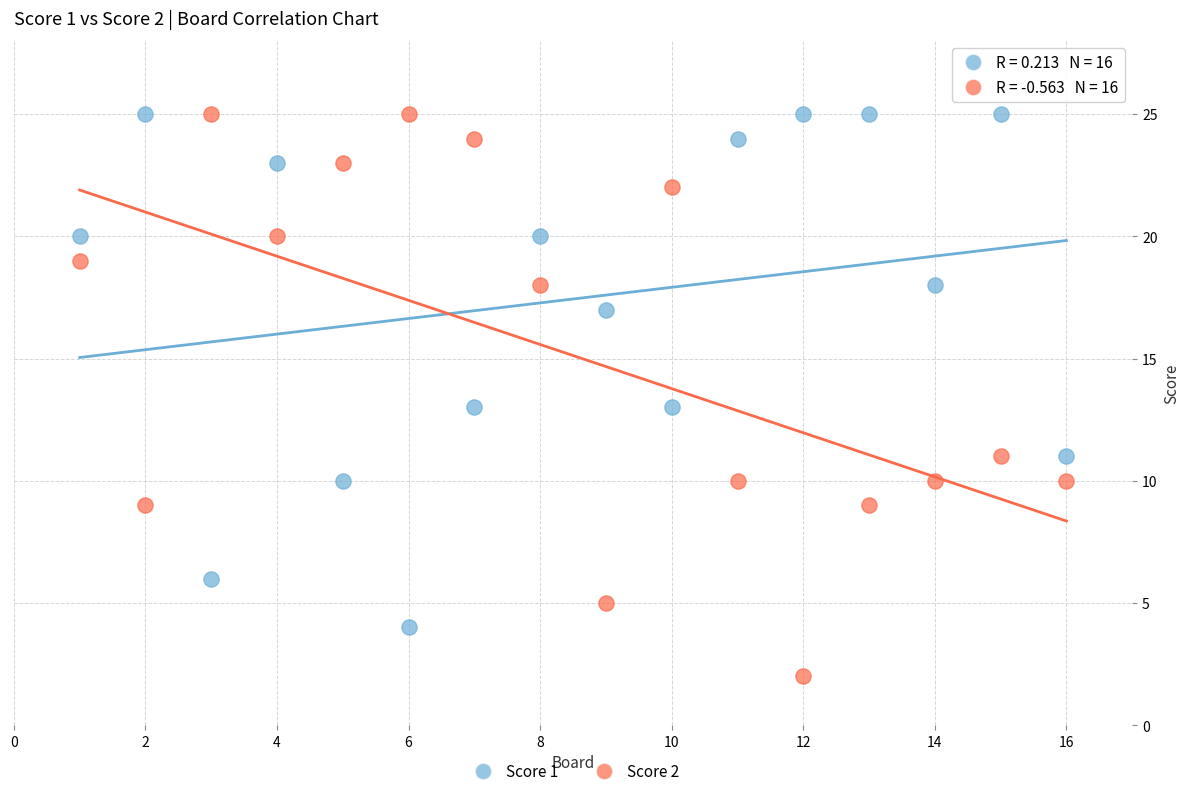

Which series contains the lowest Y value?

Score 2